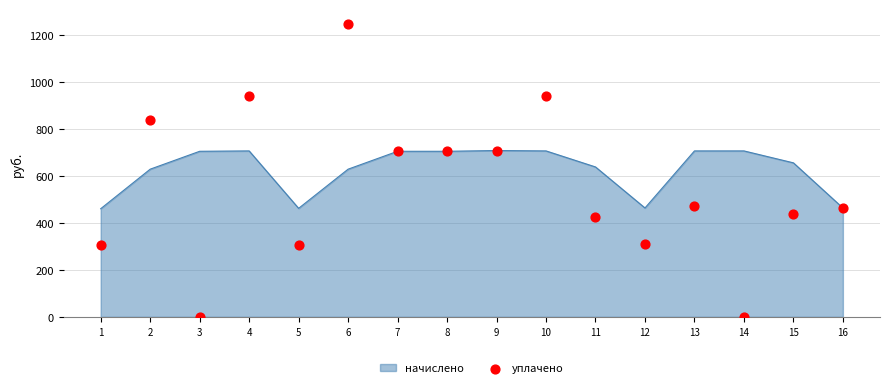

Between 6 and 1, which is larger?

6